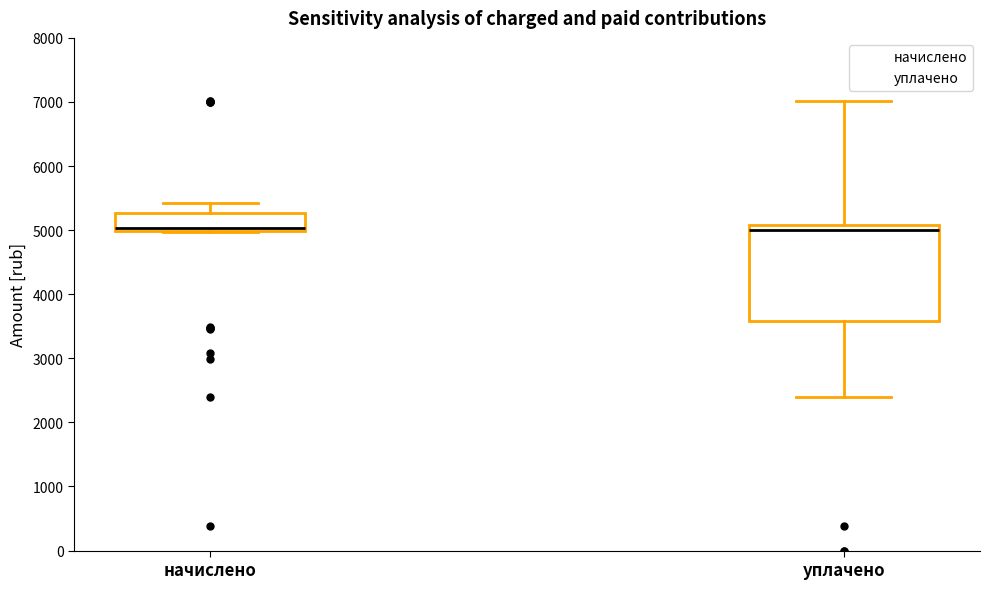

Reading left to right, transcribe this box plot: for each box, give where its median line is, the range the box spans, and where its two whiskers end, as read against the y-axis. The values are not printed on the chart, so give them approximately, as read against the axis.

начислено: median 5000 (just above the box's lower edge), box 5000 to 5300, whiskers 5000 to 5400
уплачено: median 5000, box 3600 to 5100, whiskers 2400 to 7000